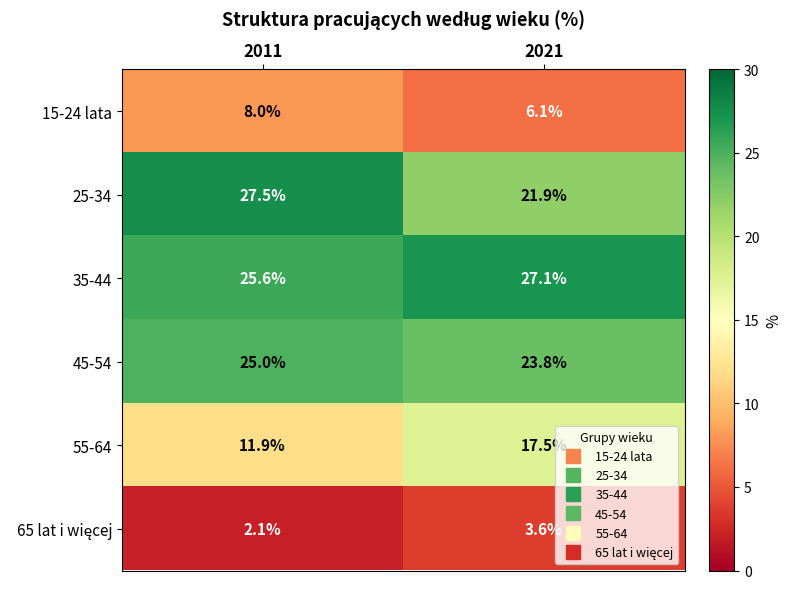

What is the minimum value for 35-44?

25.6